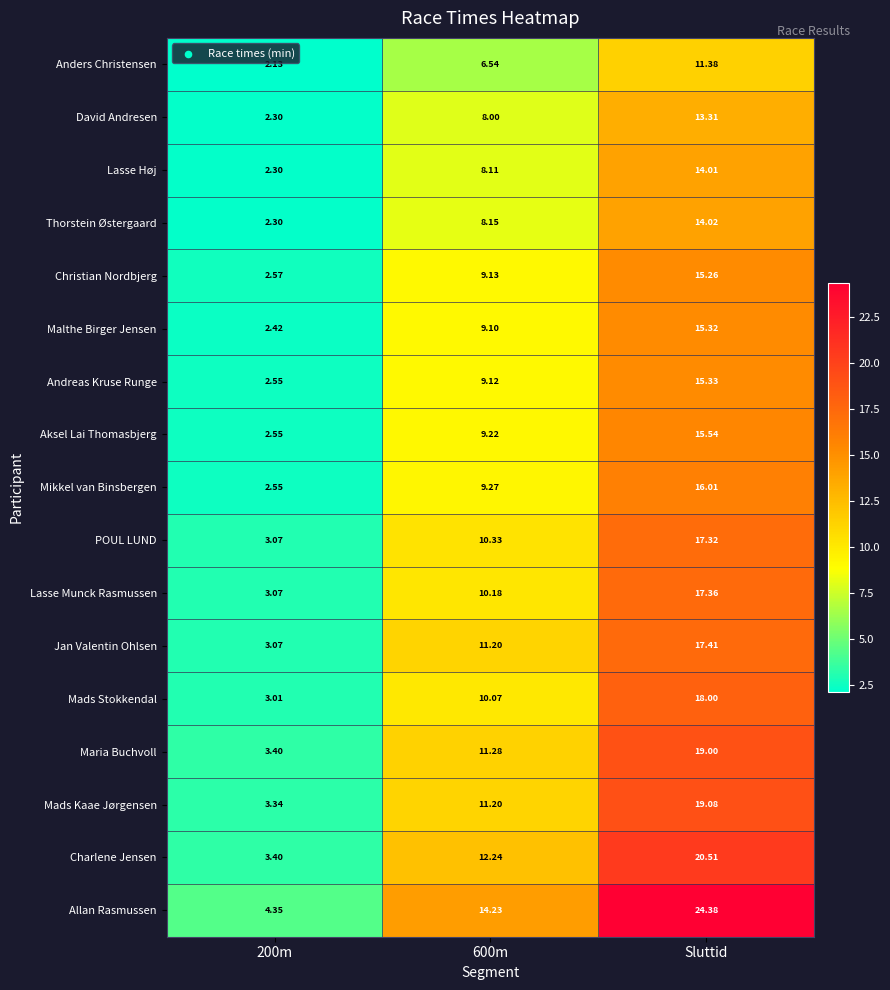

Count the number of categories in the chart.

3